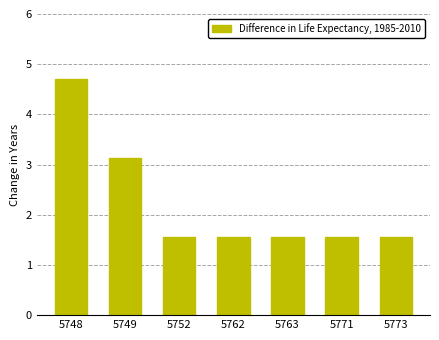

What is the change in value from 5748 to 5749?

-1.6